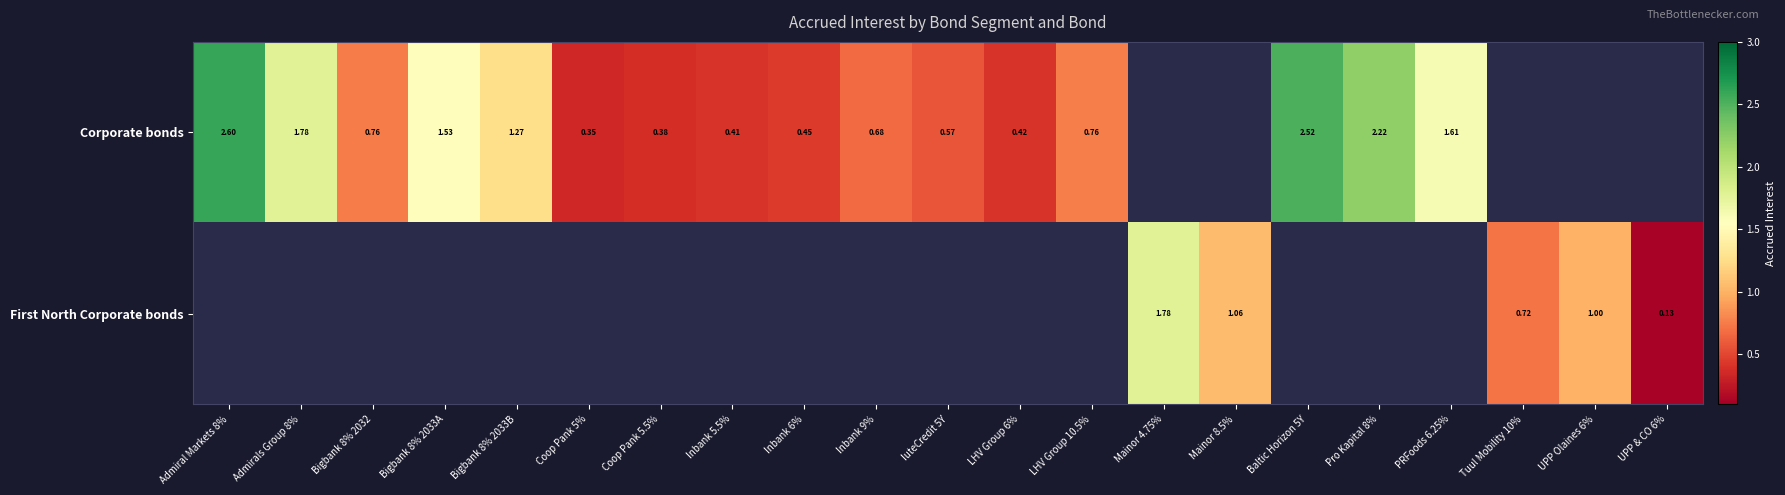

Is the value of Corporate bonds at Coop Pank 5.5% greater than the value of First North Corporate bonds at Inbank 6%?

No